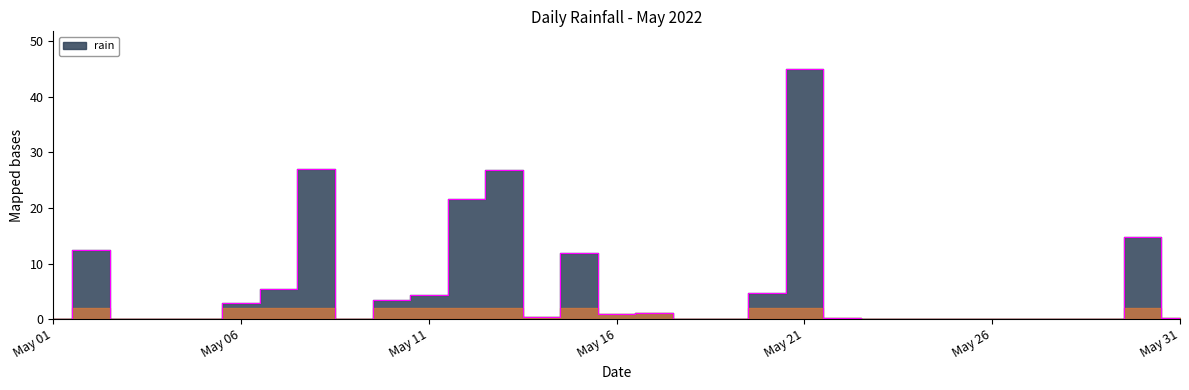

Rank the categories by value from lowest to highest.

2022-05-01, 2022-05-03, 2022-05-04, 2022-05-05, 2022-05-09, 2022-05-18, 2022-05-19, 2022-05-23, 2022-05-24, 2022-05-25, 2022-05-26, 2022-05-27, 2022-05-28, 2022-05-29, 2022-05-22, 2022-05-31, 2022-05-14, 2022-05-16, 2022-05-17, 2022-05-06, 2022-05-10, 2022-05-11, 2022-05-20, 2022-05-07, 2022-05-15, 2022-05-02, 2022-05-30, 2022-05-12, 2022-05-13, 2022-05-08, 2022-05-21